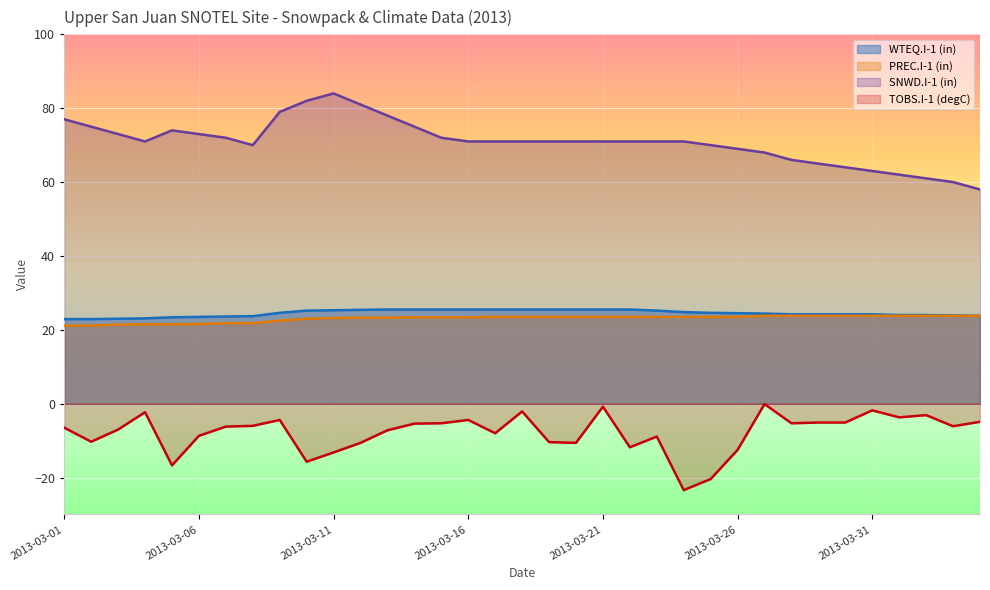

What is the maximum value shown in the chart?

84.0